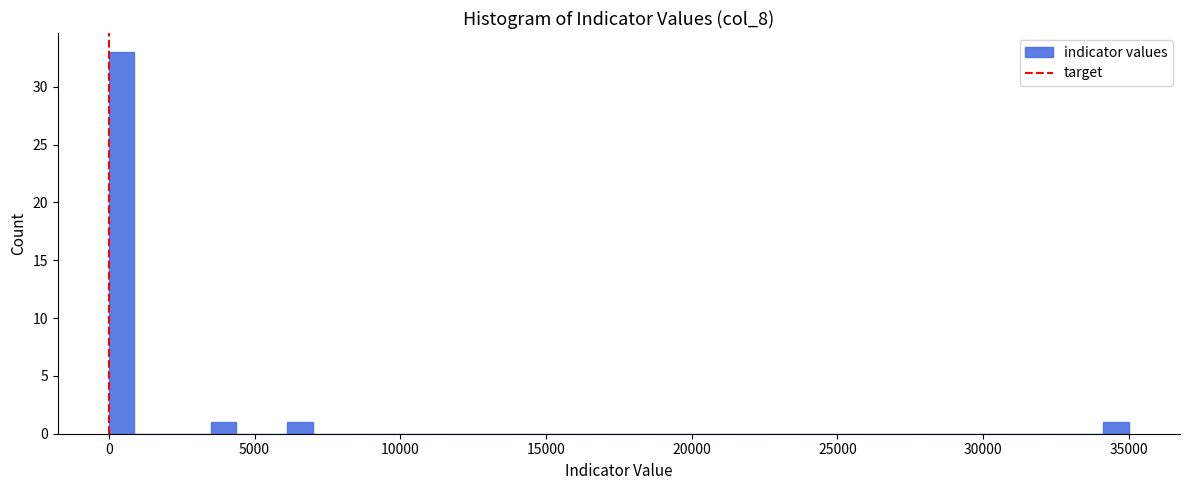

Read against the x-axis, roughly where is the centre of the tallest bar?

500